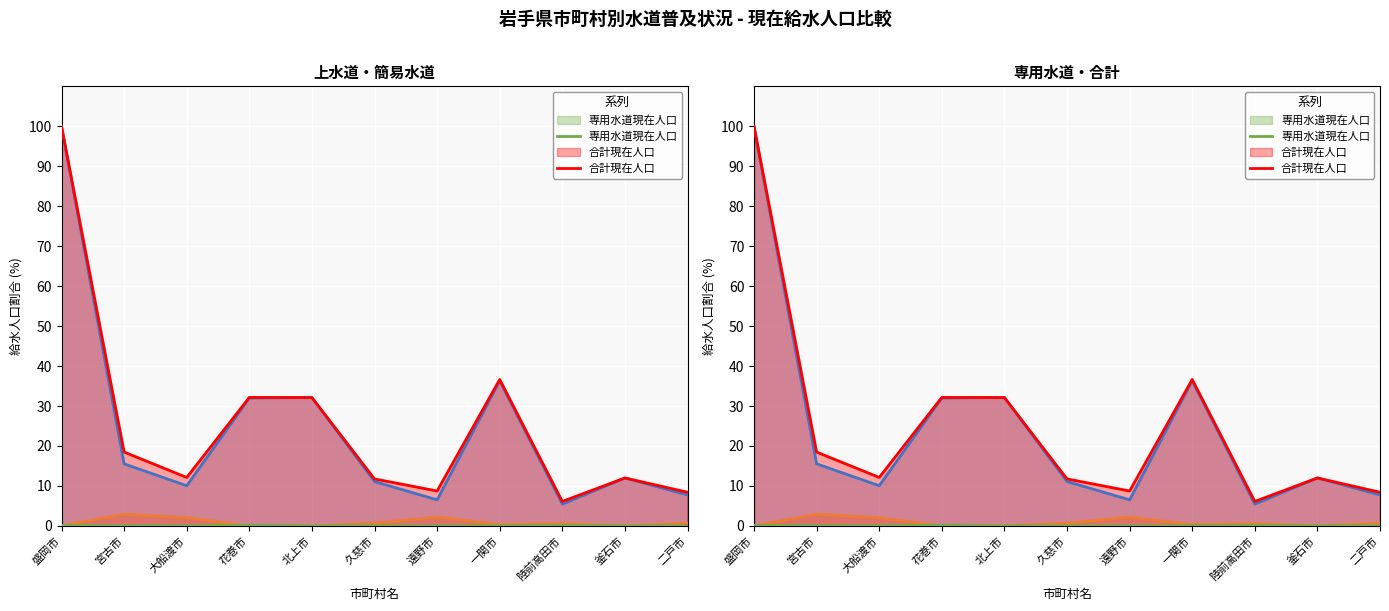

Which series has the largest total across all categories?

合計現在人口